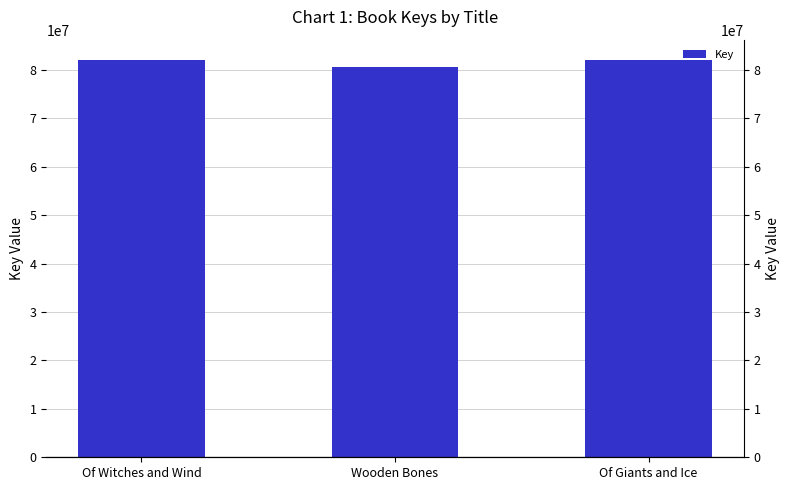

What is the difference between the values at Of Giants and Ice and Wooden Bones?

1624539